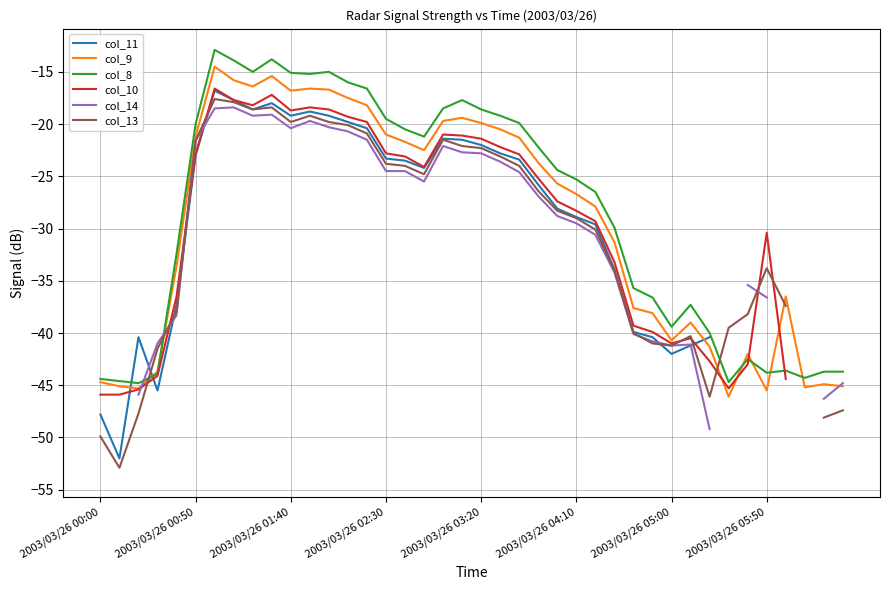

Is it true that col_8 equals -25.3 at 2003/03/26 04:10?

True